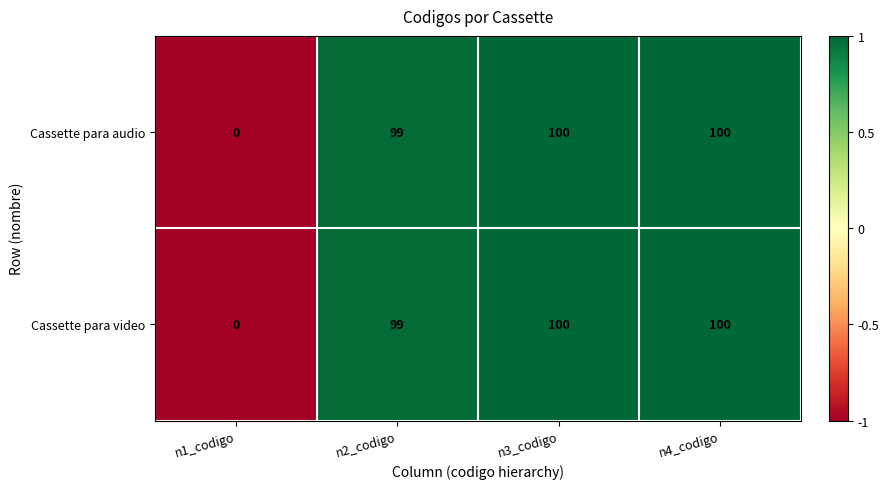

Is the value of Cassette para video at n2_codigo greater than the value of Cassette para audio at n3_codigo?

No